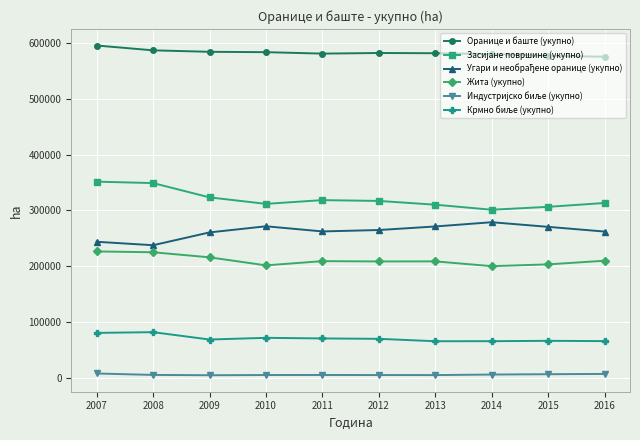

True or false: Жита (укупно) and Оранице и баште (укупно) cross at least once.

False